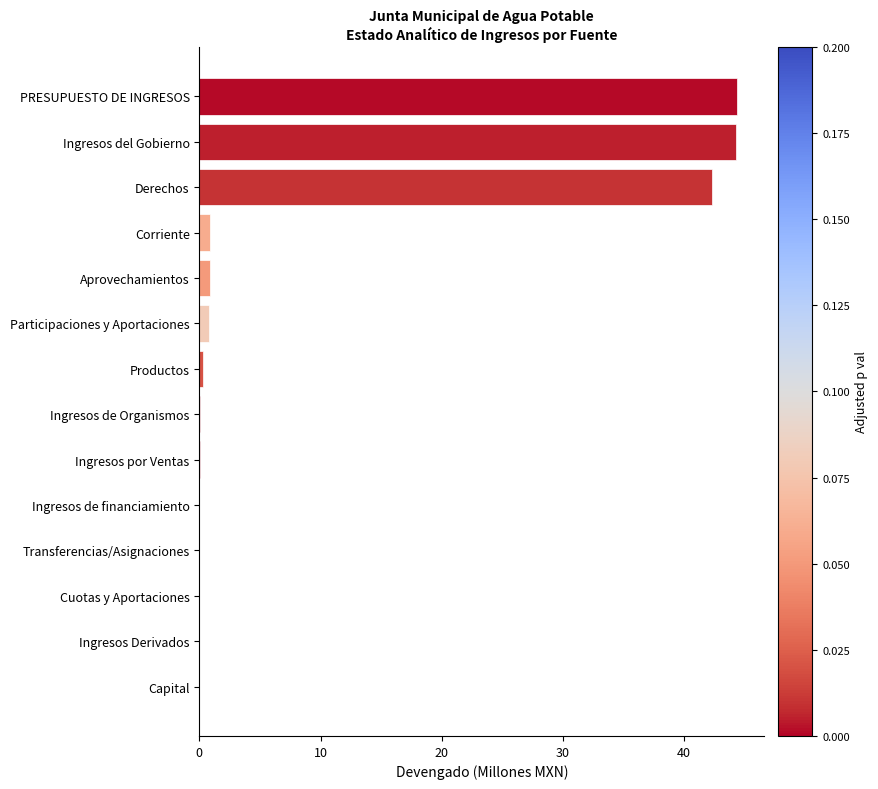

Between Derechos and Ingresos por Ventas, which is larger?

Derechos